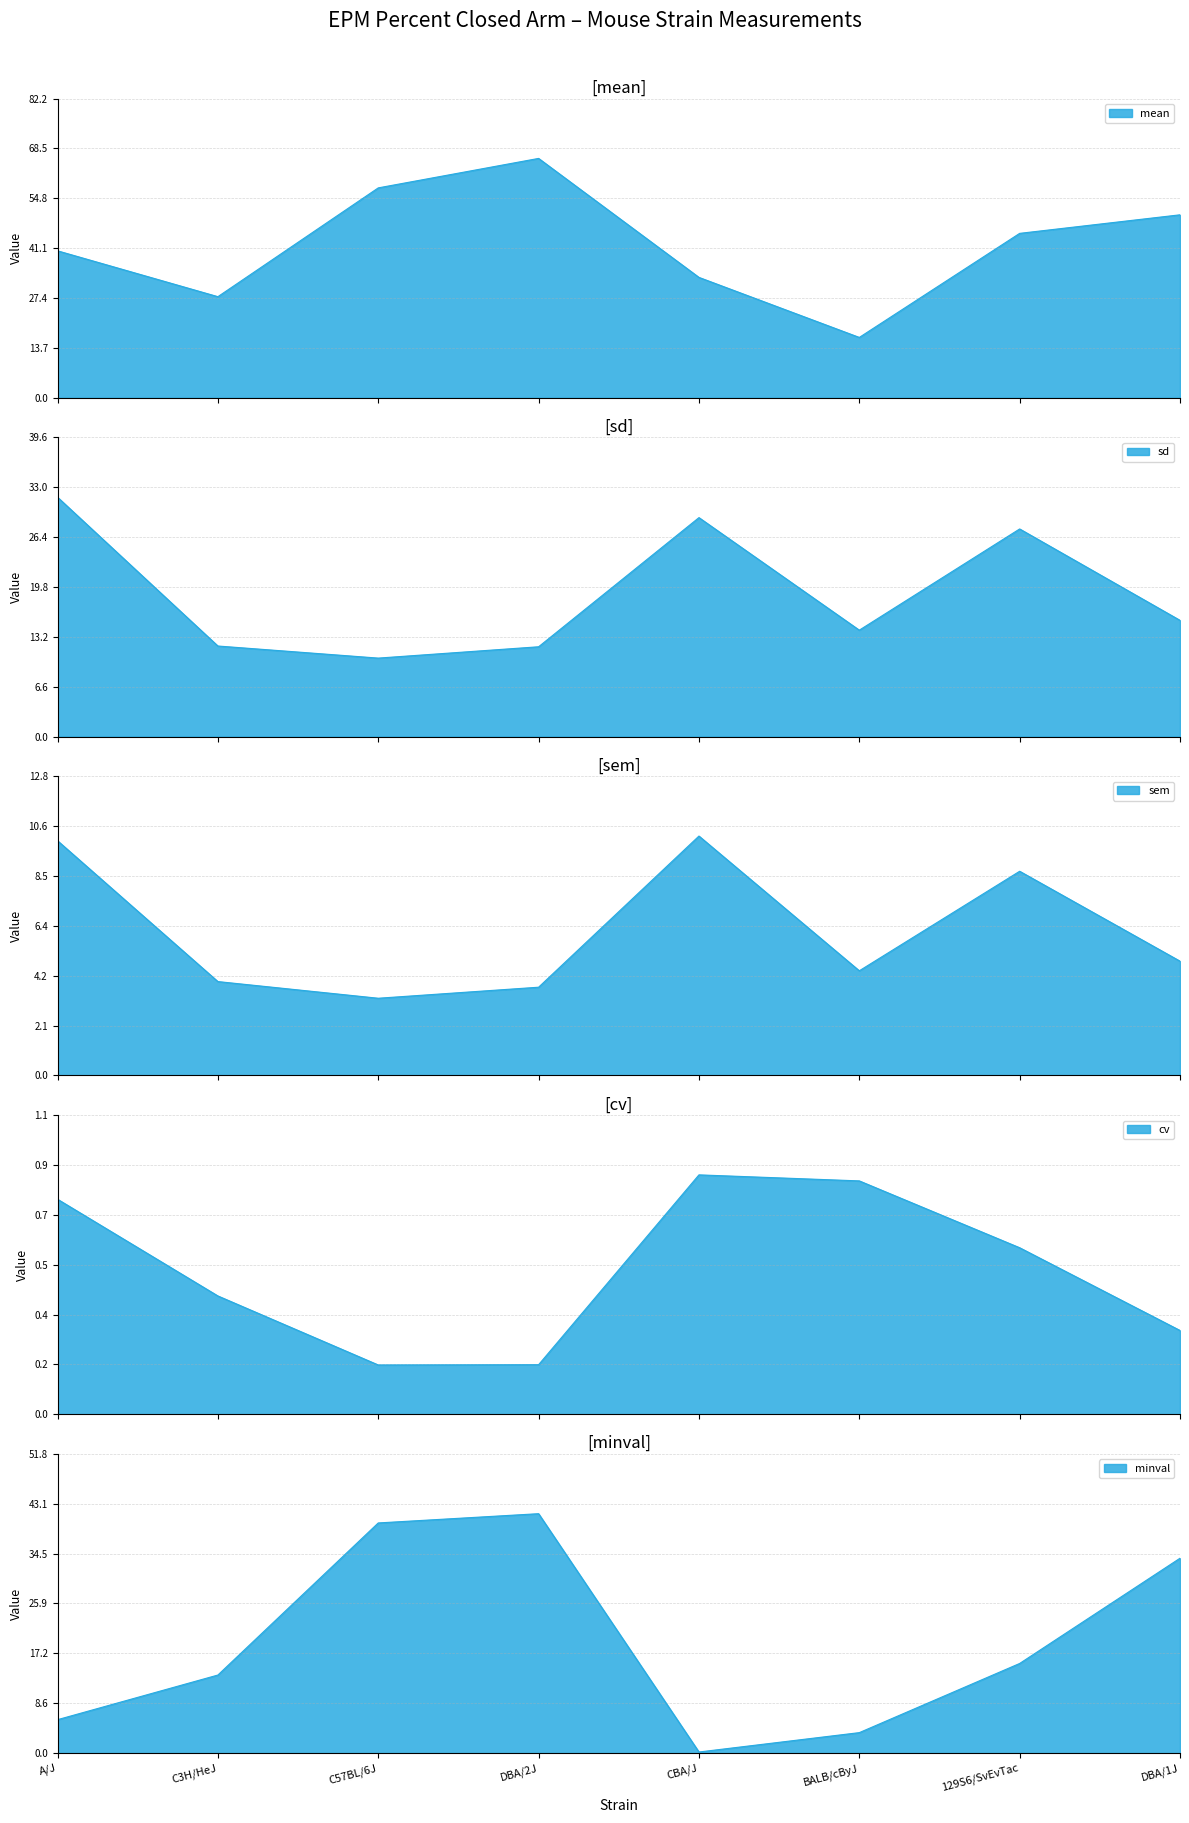

At which category is the sum across all series the highest?

DBA/2J